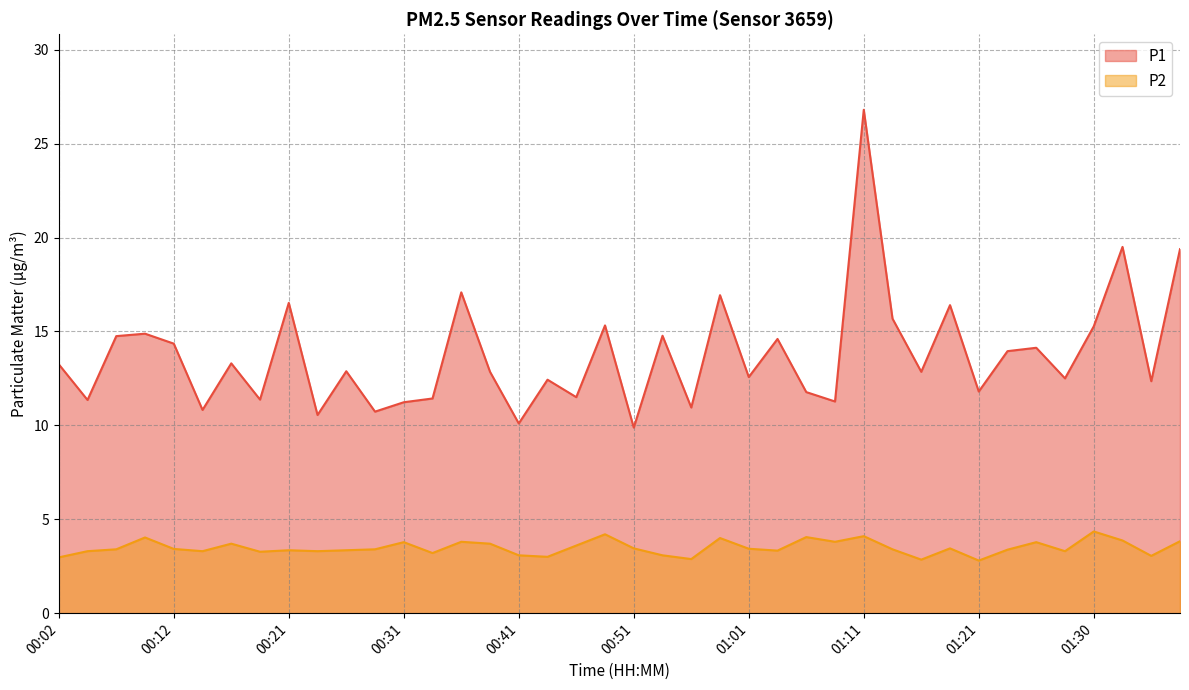

What is the label of the 21st point from the right?

00:48